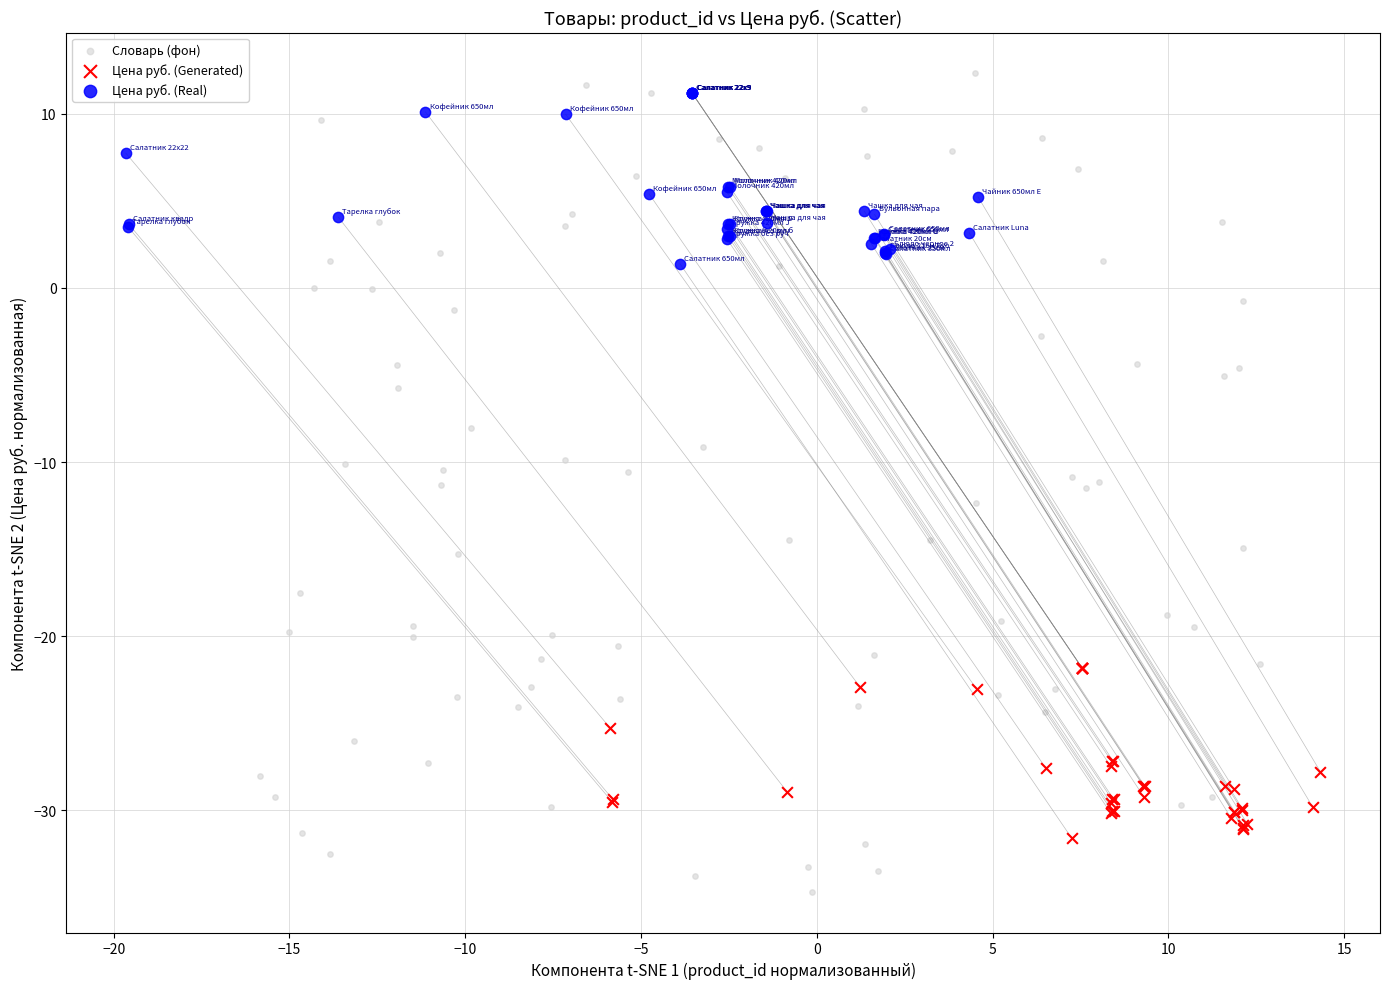

Which series has the largest Y range (max minus min)?

Словарь (фон)